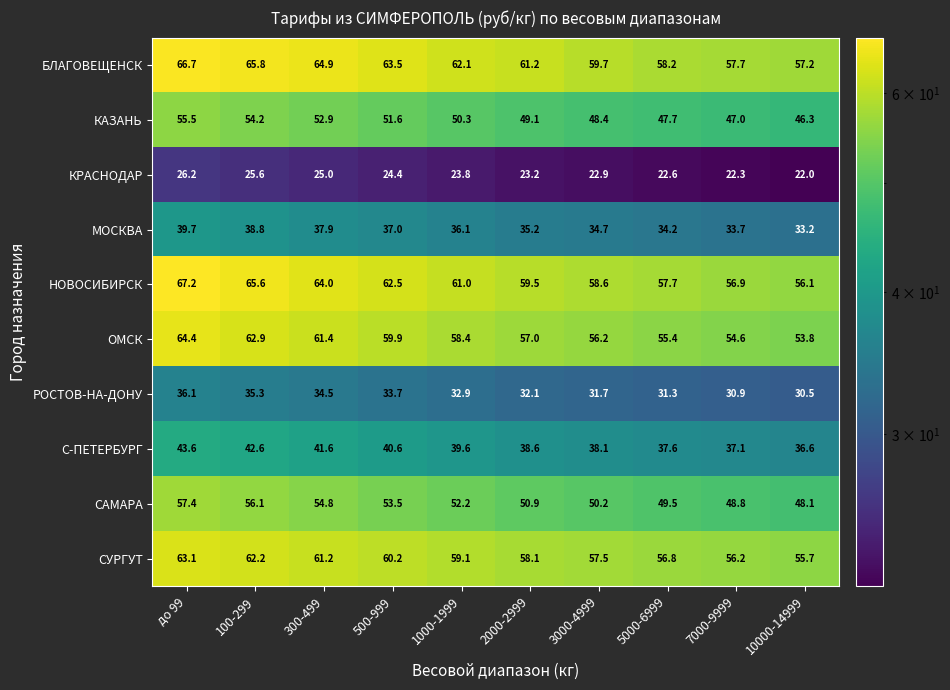

At which category is the sum across all series the highest?

до 99